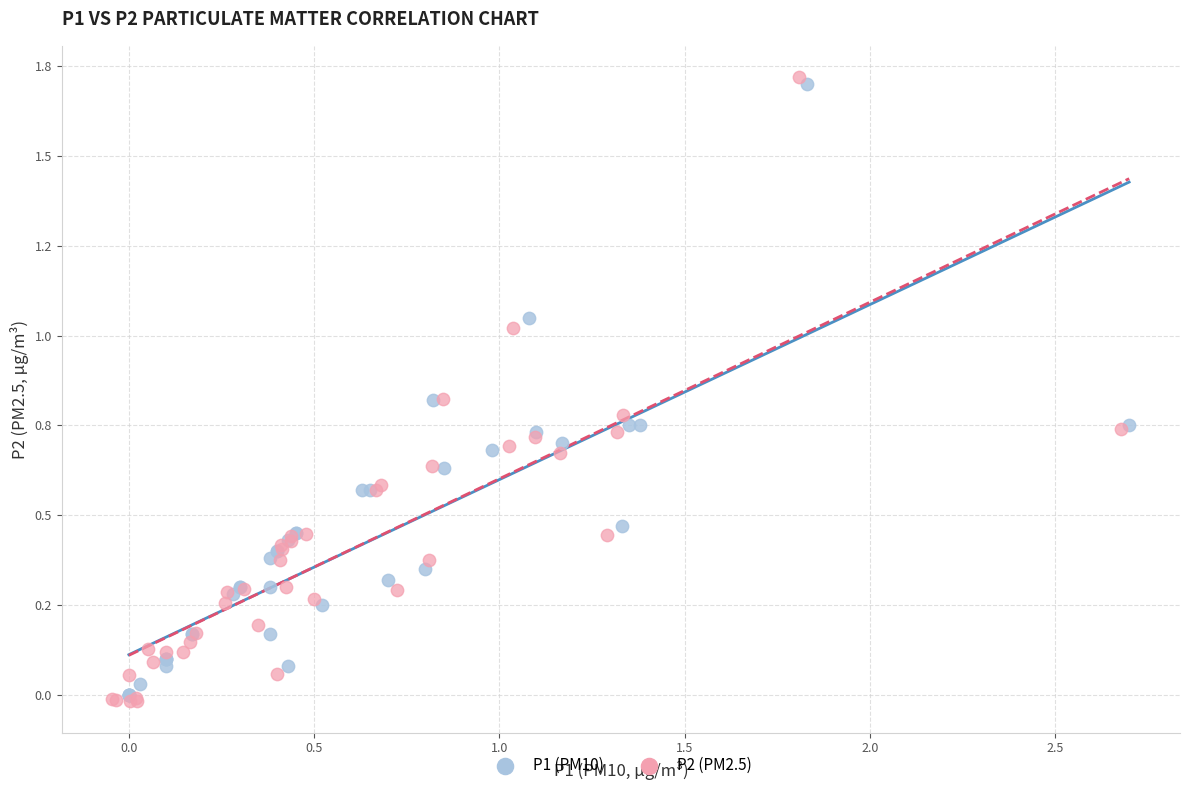

Which series contains the lowest Y value?

P2 (PM2.5)